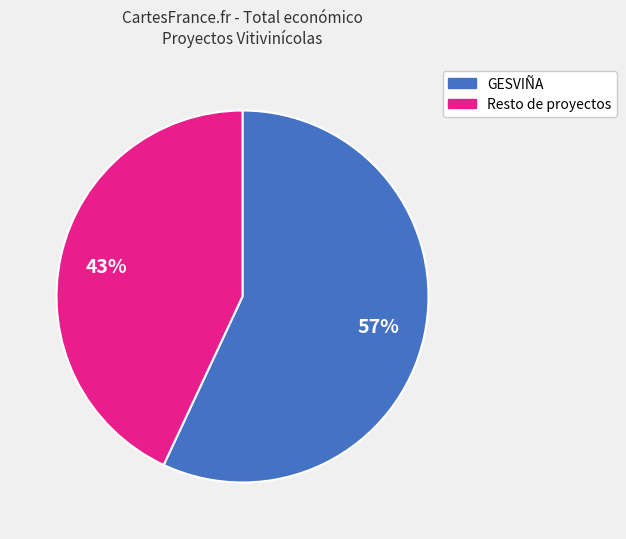

To the nearest percent, what is the average slice percentage?

50%